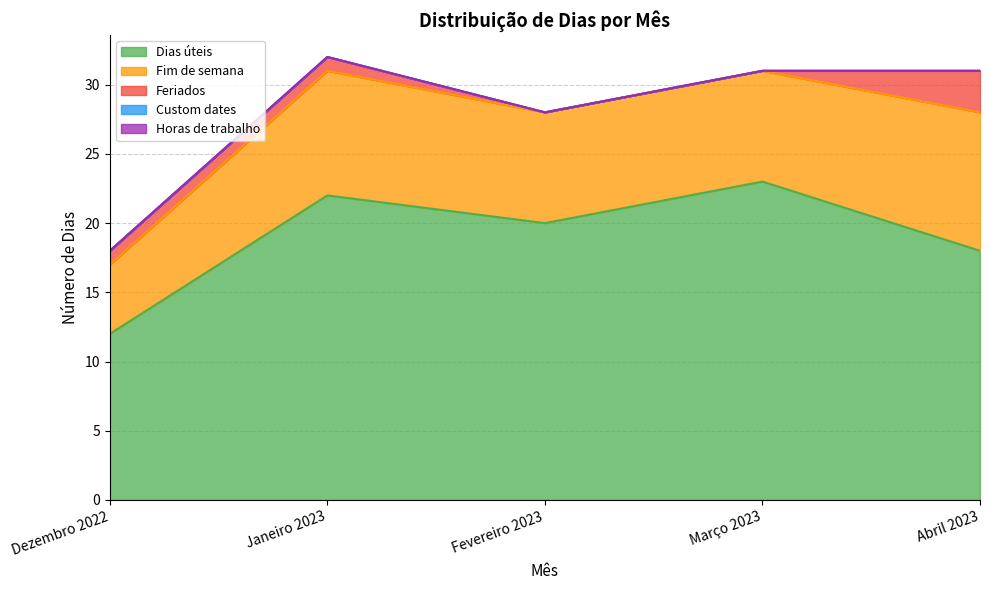

What is the value of the Dias úteis point at the 1st from the left?

12